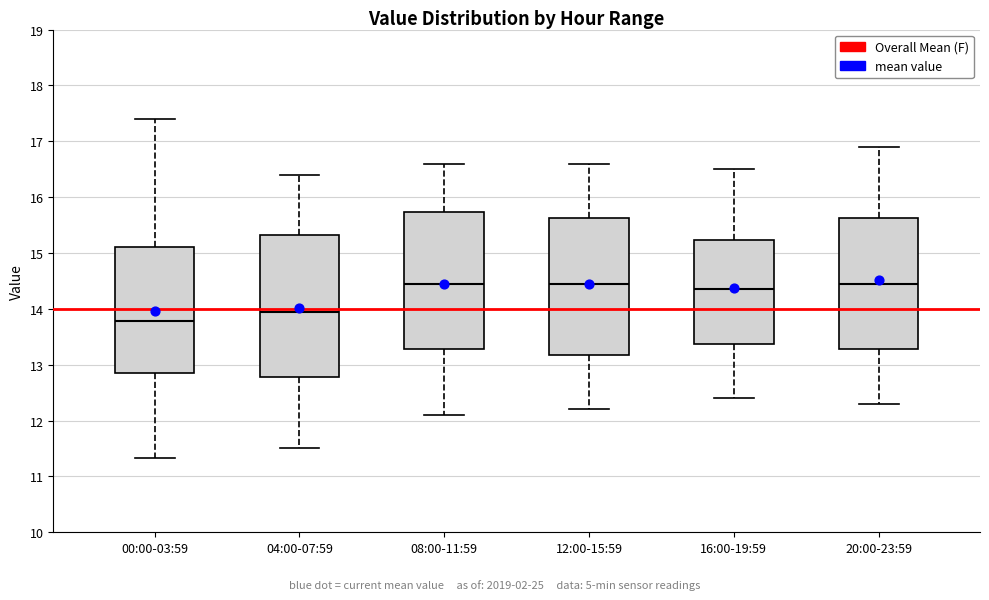

Which box has the lowest median line?

00:00-03:59